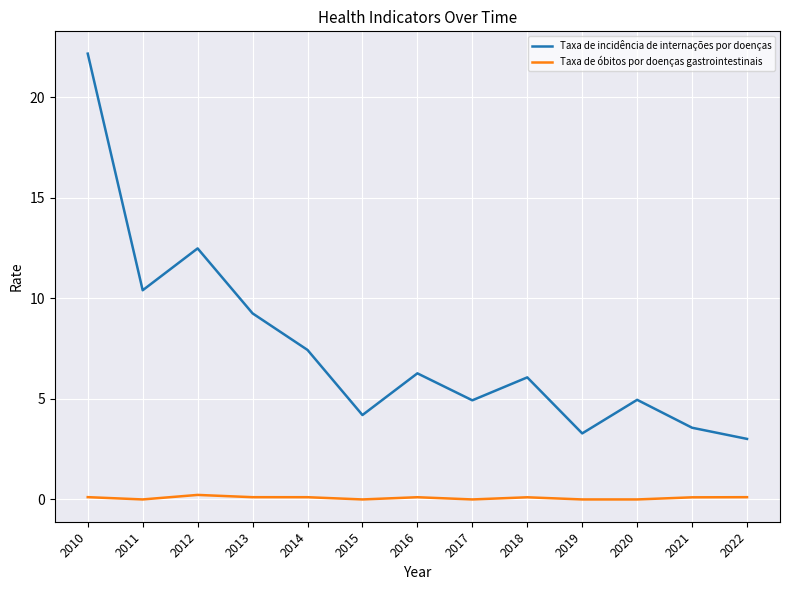

True or false: Taxa de óbitos por doenças gastrointestinais has more than 0 points higher than both neighbors.

True